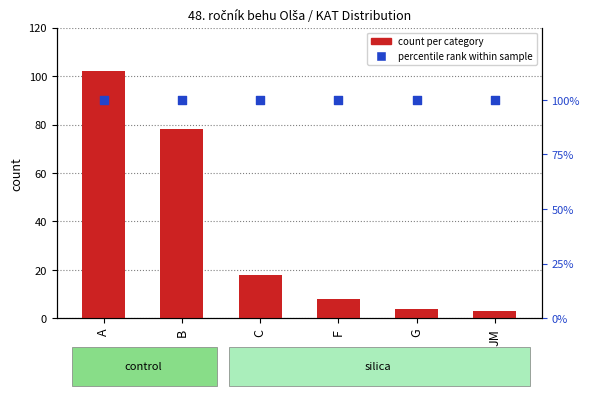

Which series has the largest total across all categories?

percentile rank within sample